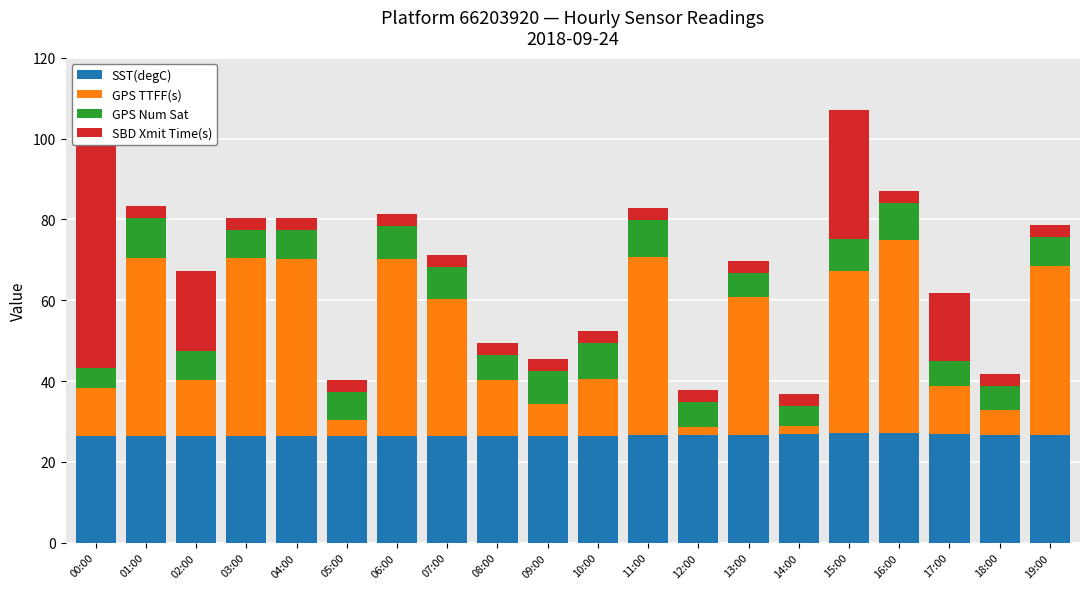

Rank the categories by GPS Num Sat value from lowest to highest.

00:00, 14:00, 08:00, 12:00, 13:00, 17:00, 18:00, 02:00, 03:00, 04:00, 05:00, 19:00, 06:00, 07:00, 09:00, 15:00, 10:00, 11:00, 16:00, 01:00